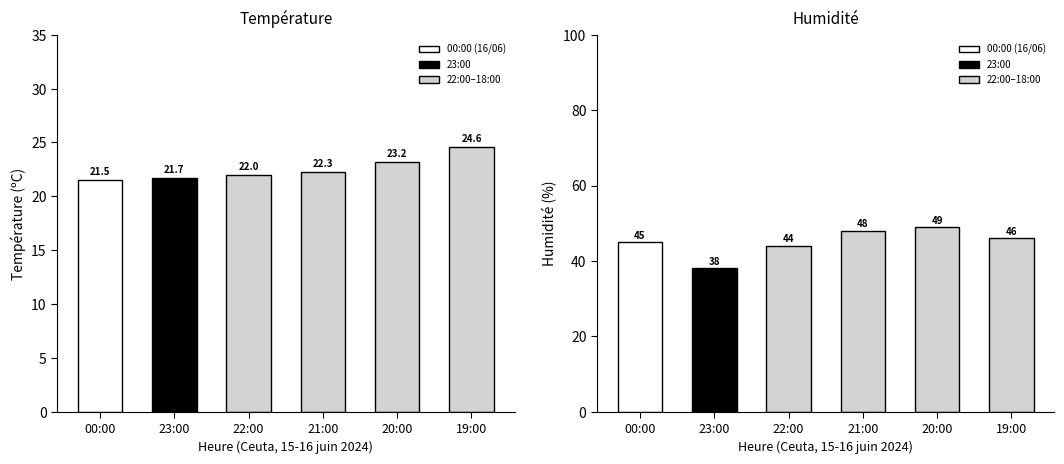

What is the value of the Température (ºC) bar at the 2nd from the left?

21.7